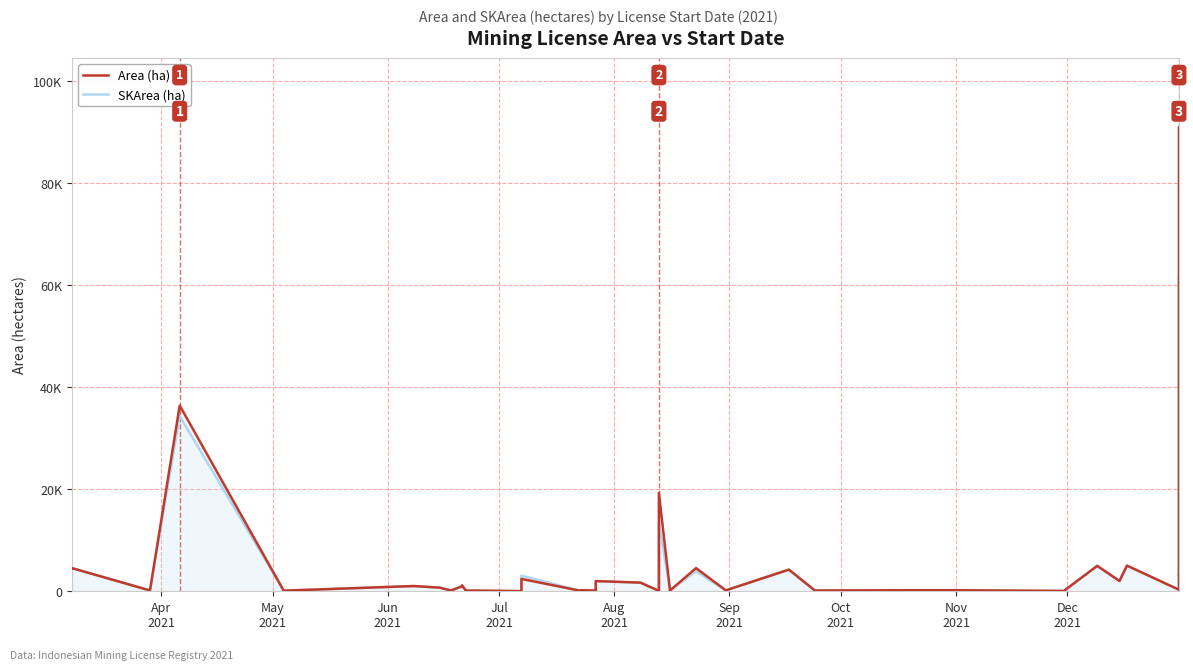

True or false: SKArea (ha) has more than 0 interior local peaks.

True